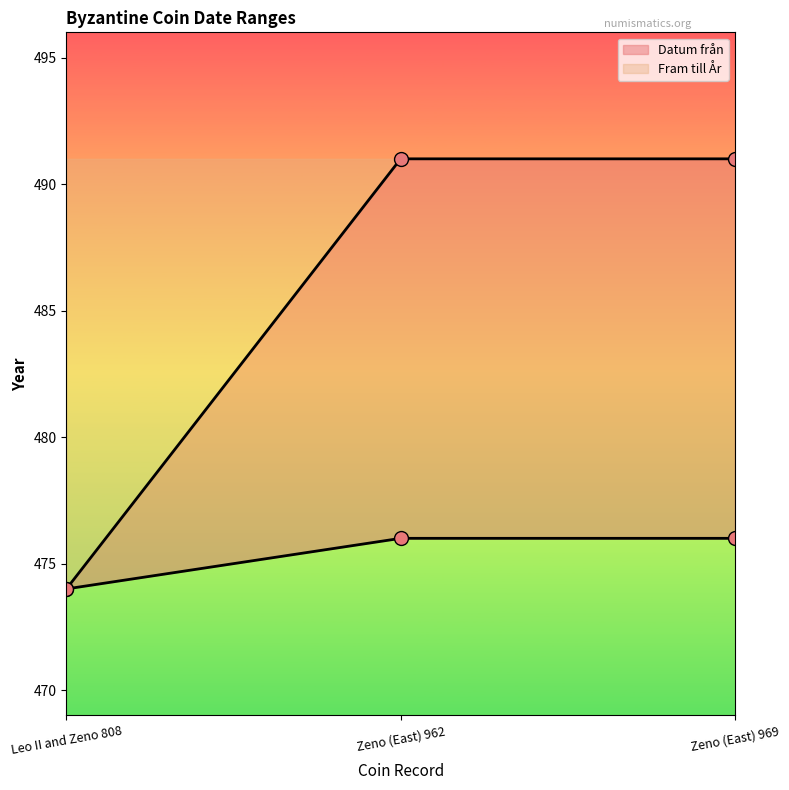

The value of Fram till År at Zeno (East) 969 is 685. True or false?

False